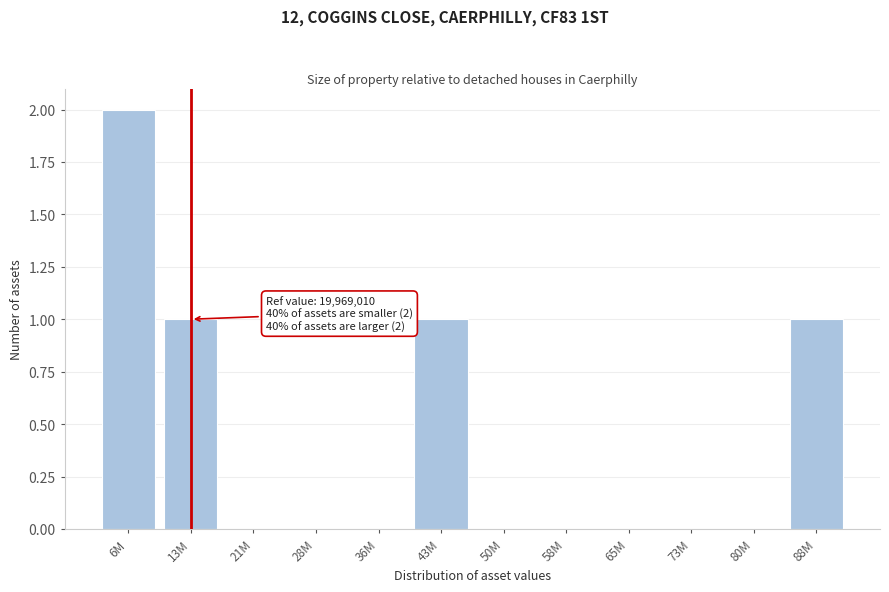

Reading left to right, extract all data points from this chart.

6M=2	13M=1	21M=0	28M=0	36M=0	43M=1	50M=0	58M=0	65M=0	73M=0	80M=0	88M=1